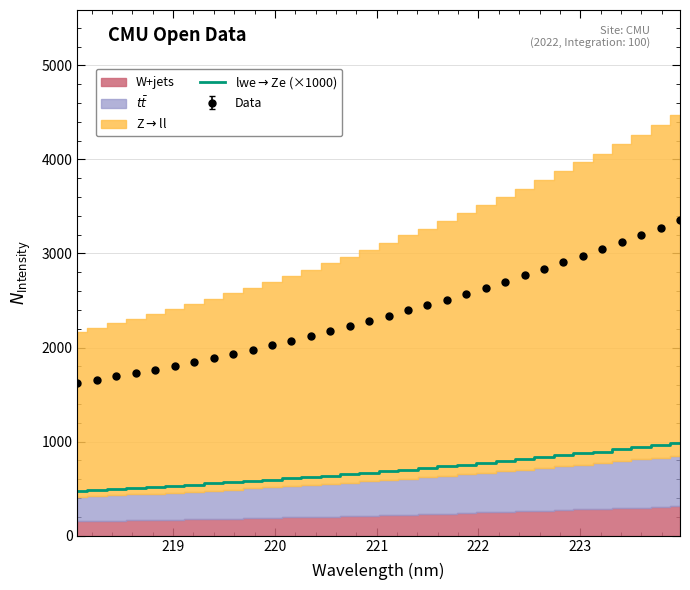

What is the average value?

695.6